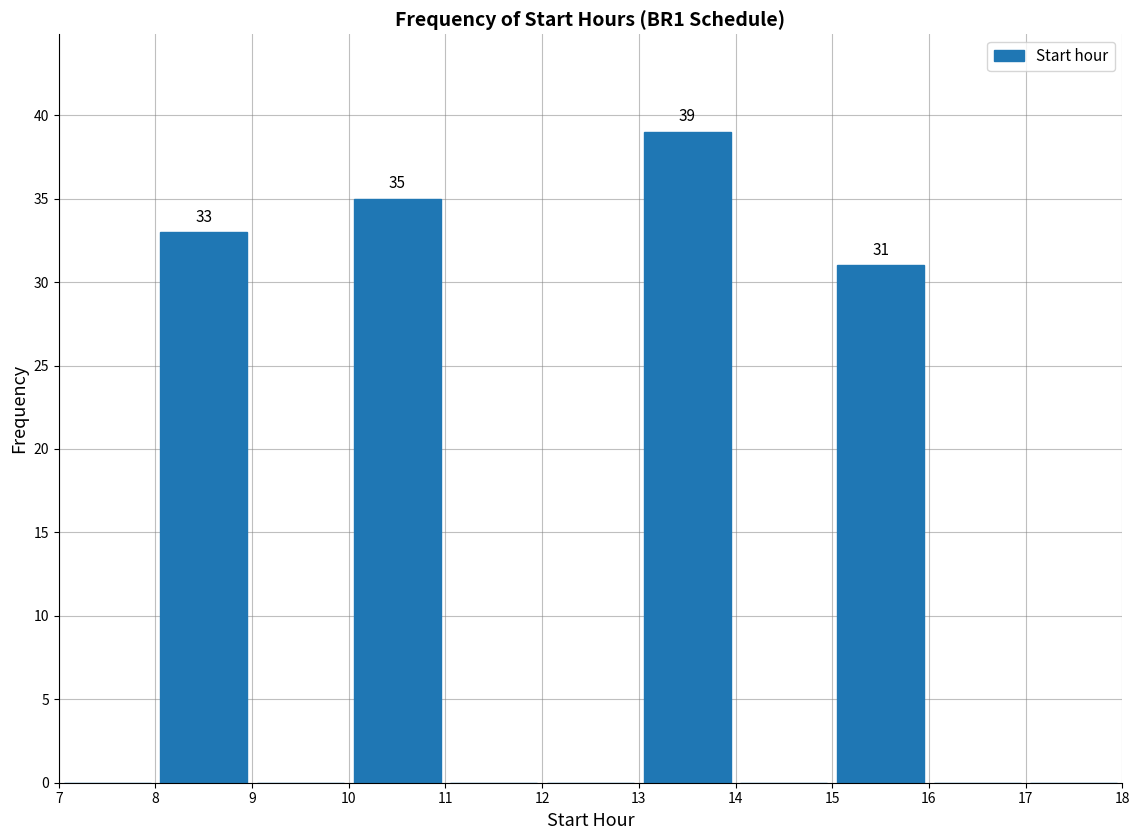

Which range on the x-axis has the tallest bar?

13 to 14